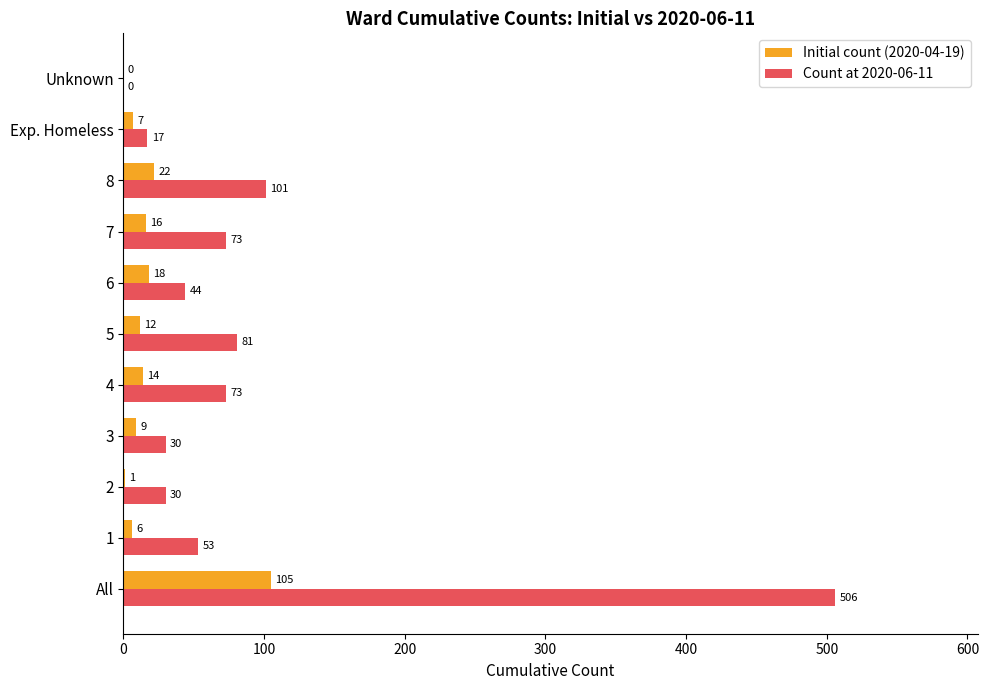

What is the total value across all series at 6?

62